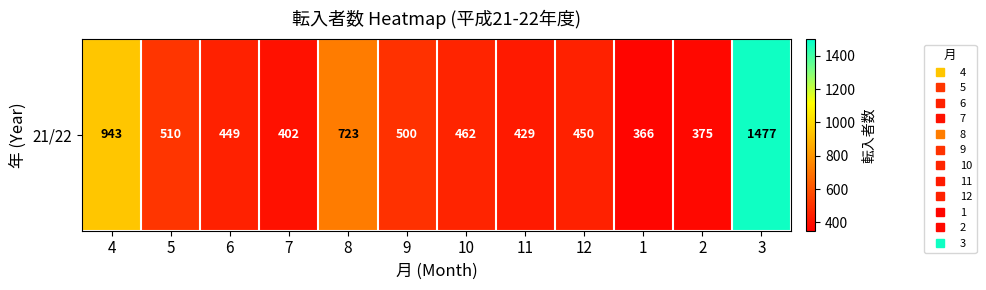

Approximately how many times larger is the value at 3 compared to 1?

4.0